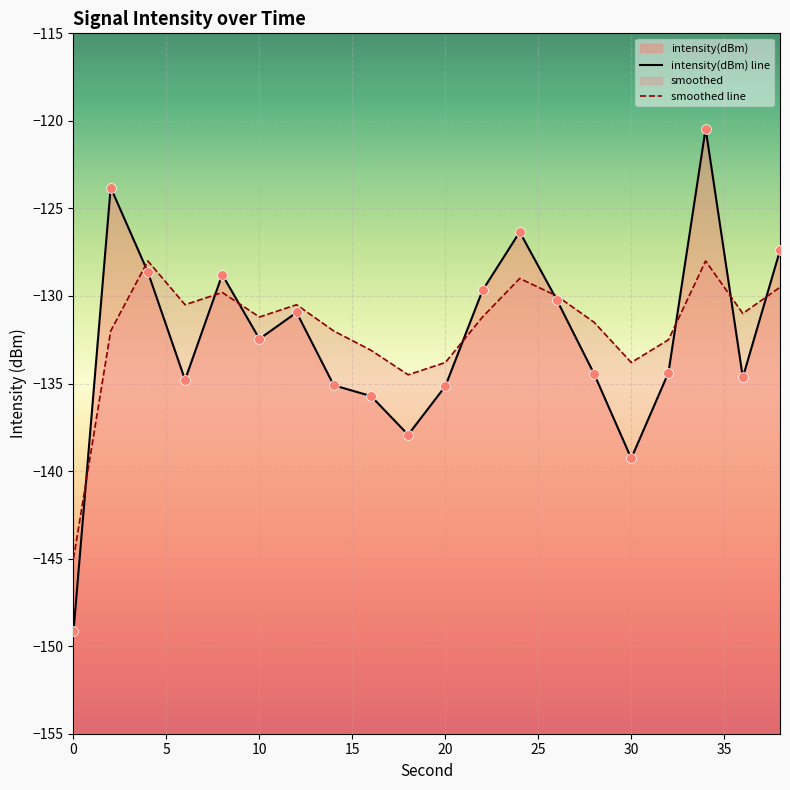

Which series has the largest Y range (max minus min)?

intensity(dBm) line